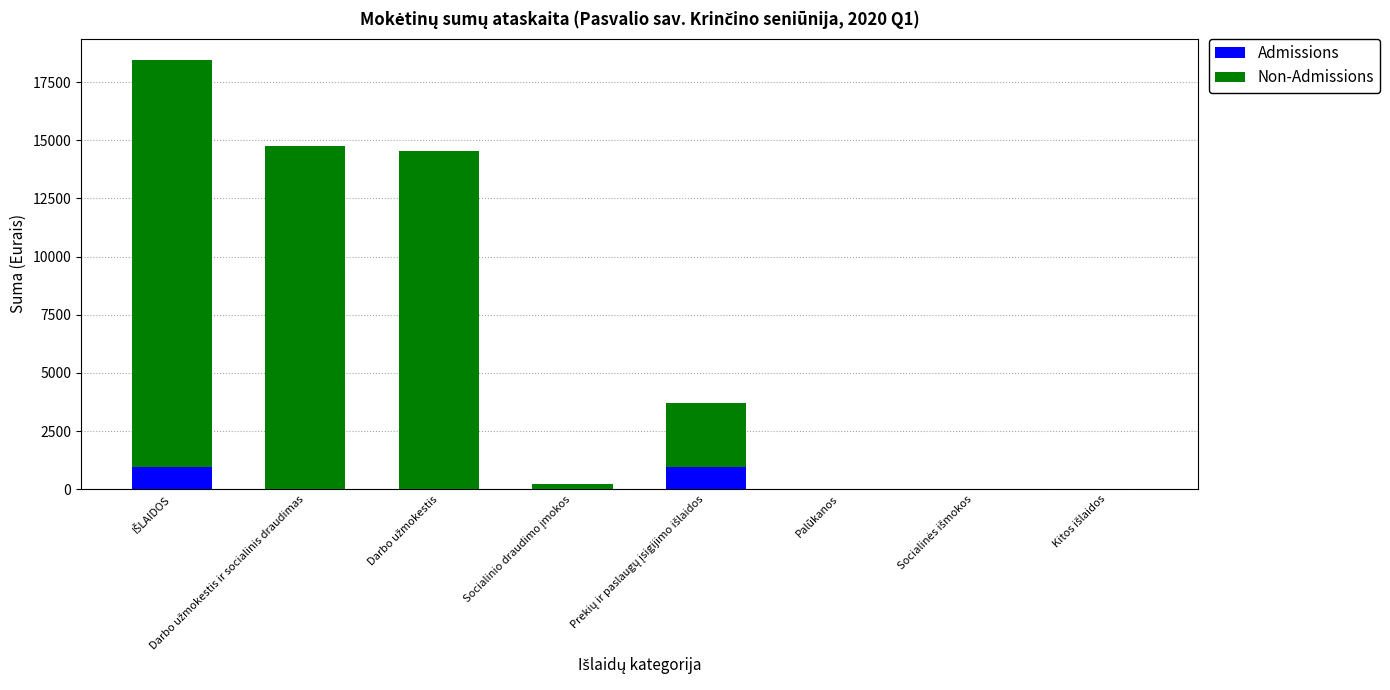

What is the maximum value for Admissions?

966.8